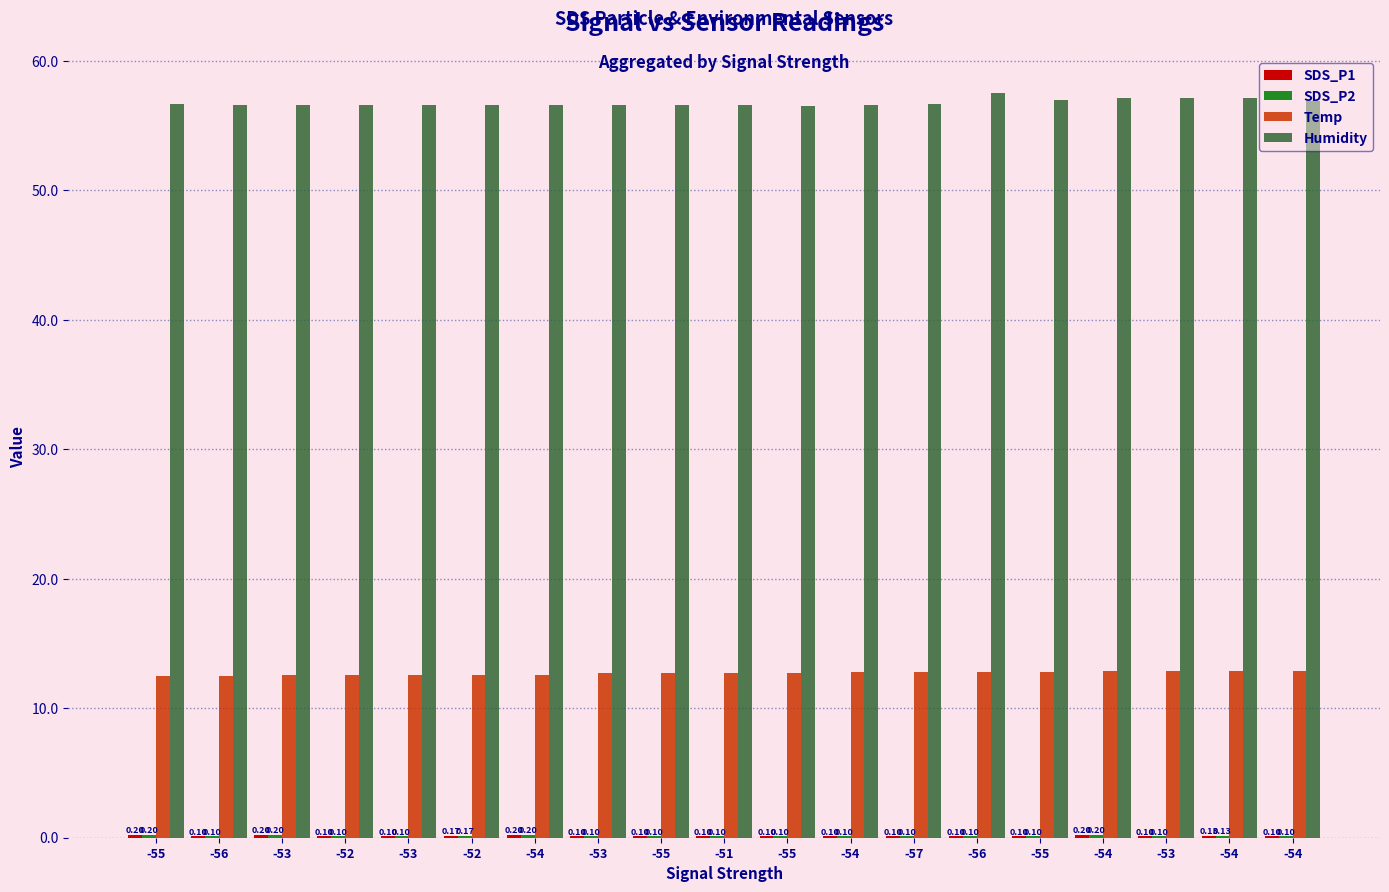

Which has a higher value, -54 or -53?

-54